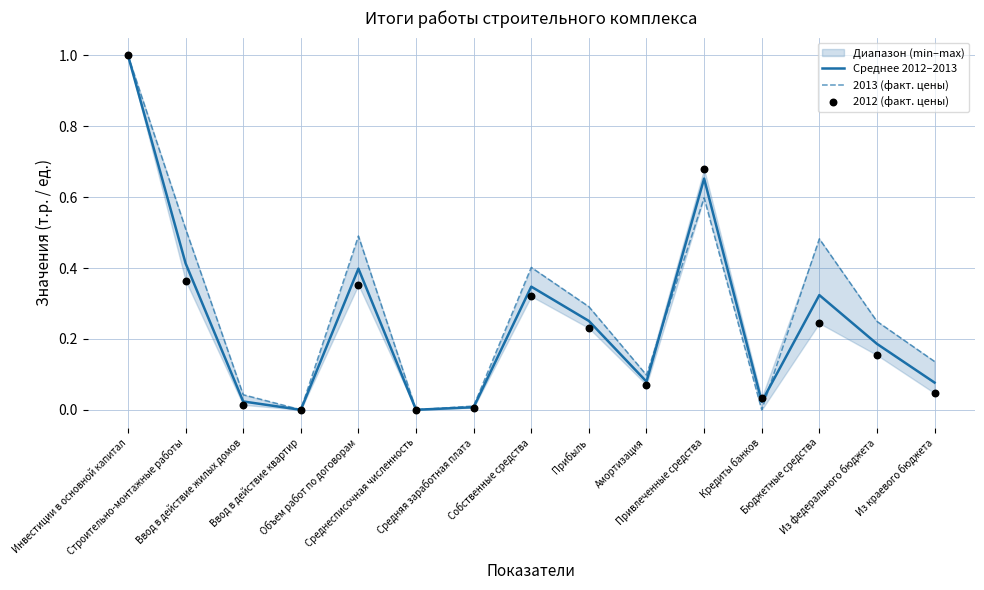

Is the value of Среднее 2012–2013 at Прибыль greater than the value of 2012 (факт. цены) at Ввод в действие квартир?

Yes